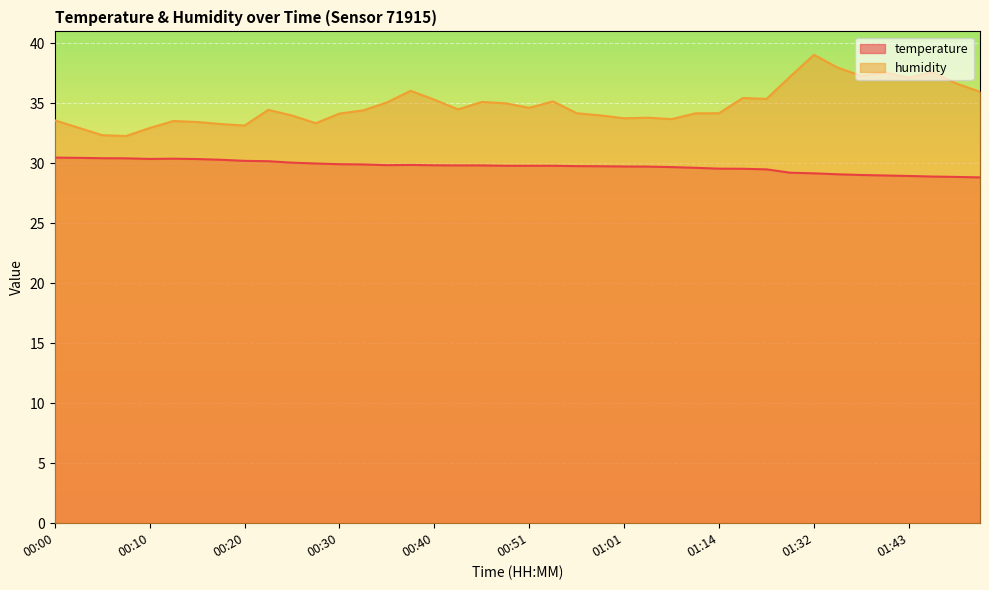

True or false: temperature and humidity intersect in this chart.

False